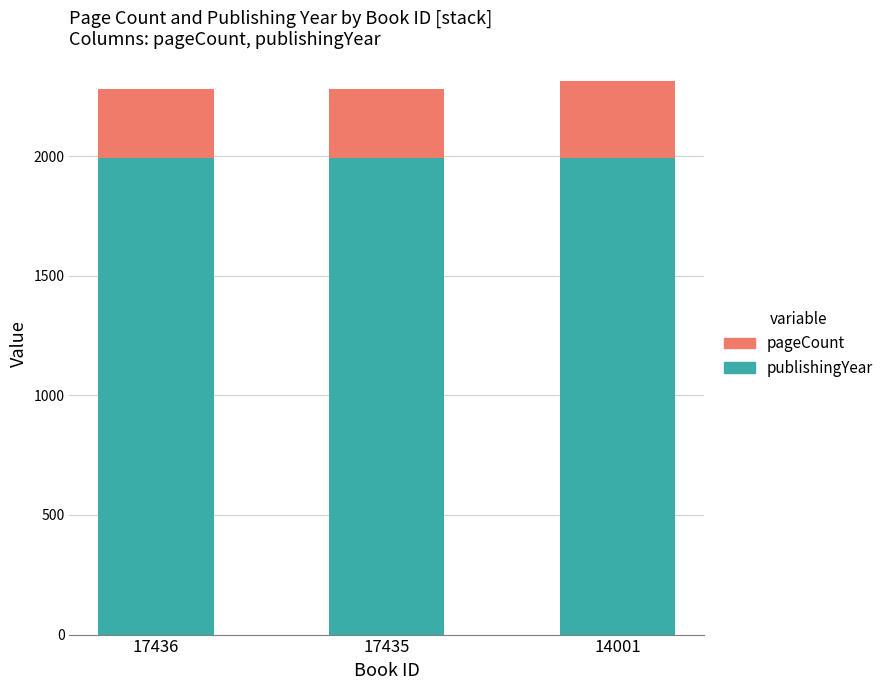

Is it true that publishingYear equals 1994 at 14001?

True